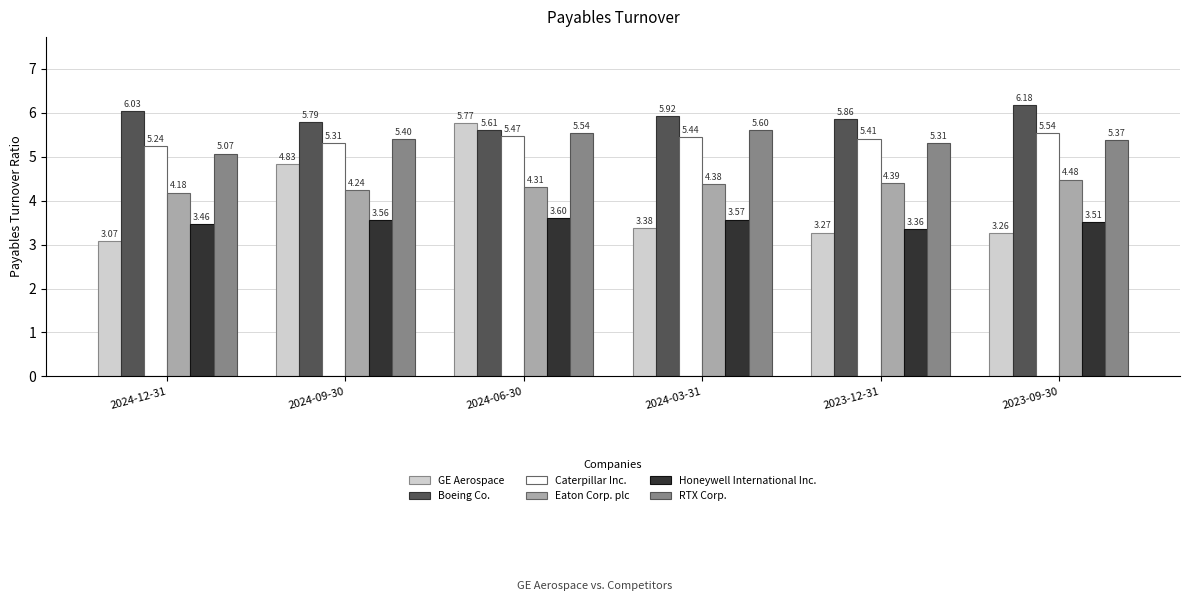

What is the total value across all series at 2024-03-31?

28.3